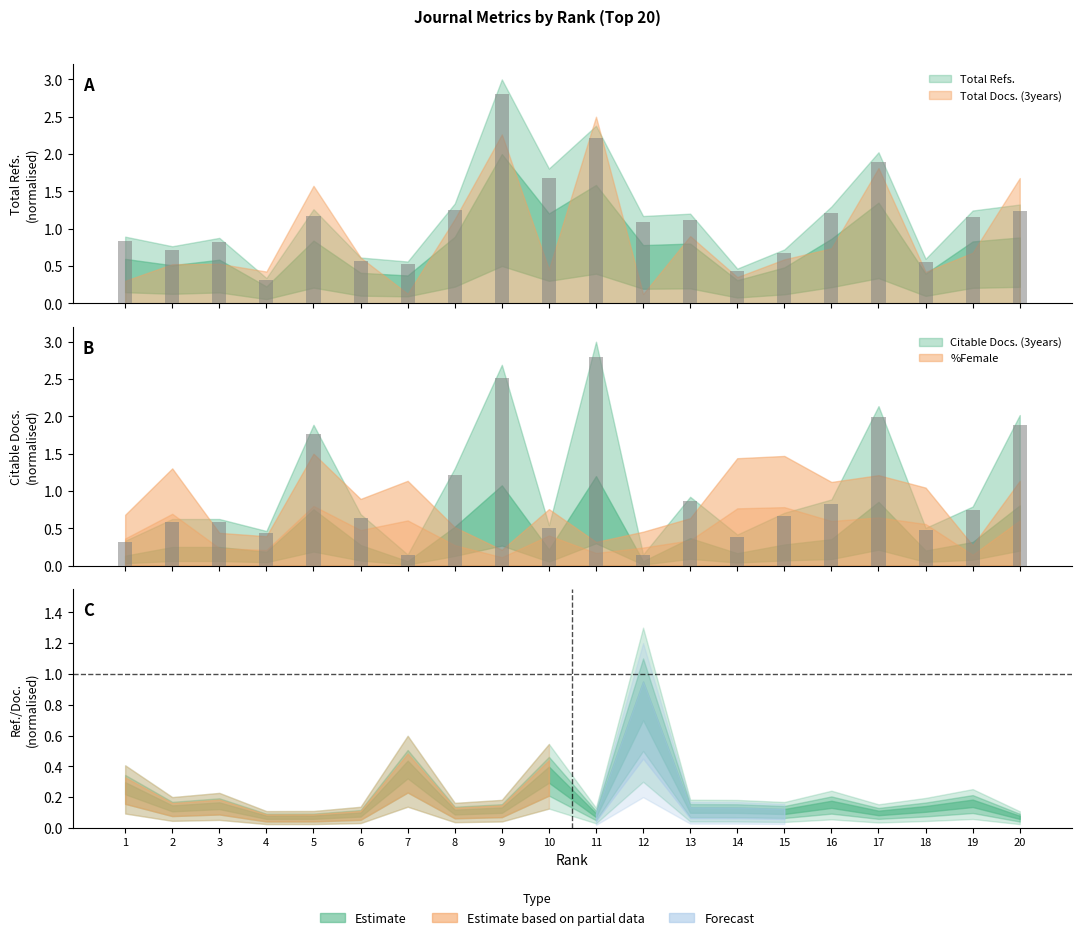

What is the minimum value for Total Refs.?

0.3